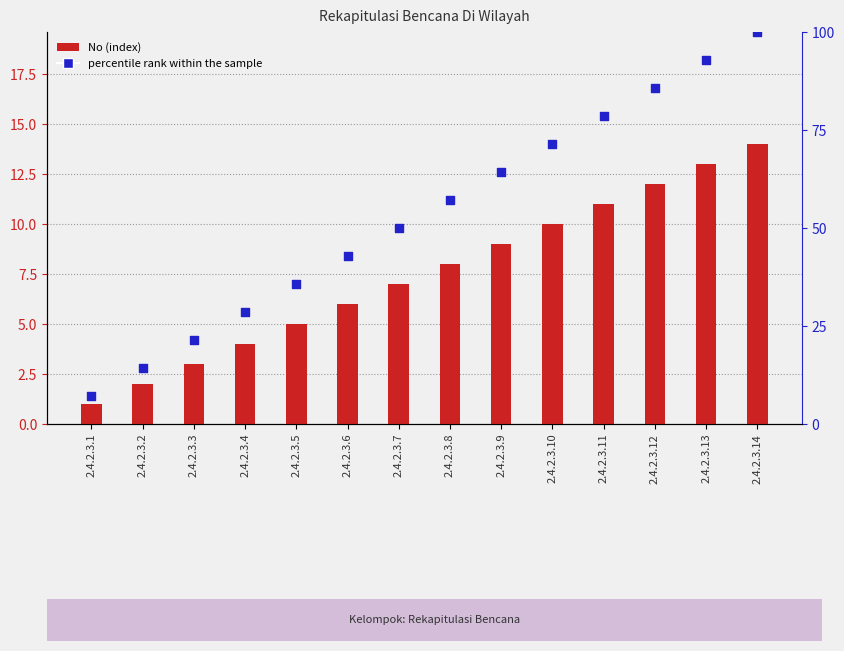

At which category is the sum across all series the highest?

2.4.2.3.14